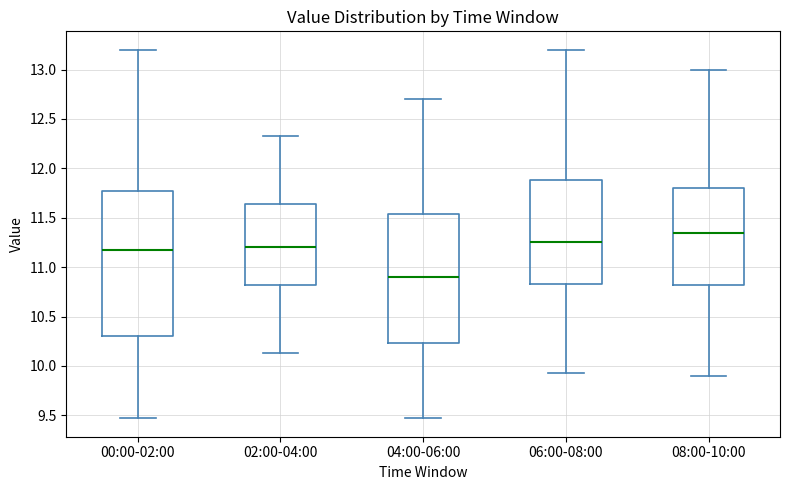

Where is the lower edge of the box for 02:00-04:00 on the y-axis? The values are not printed on the chart, so give them approximately, as read against the axis.

10.80